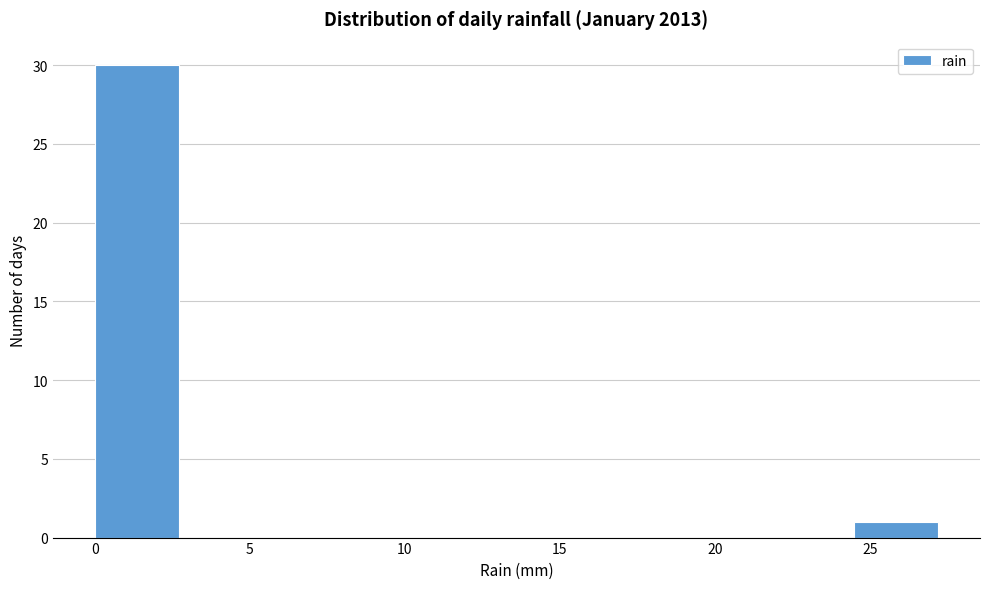

Which range on the x-axis has the tallest bar?

0.0 to 2.5